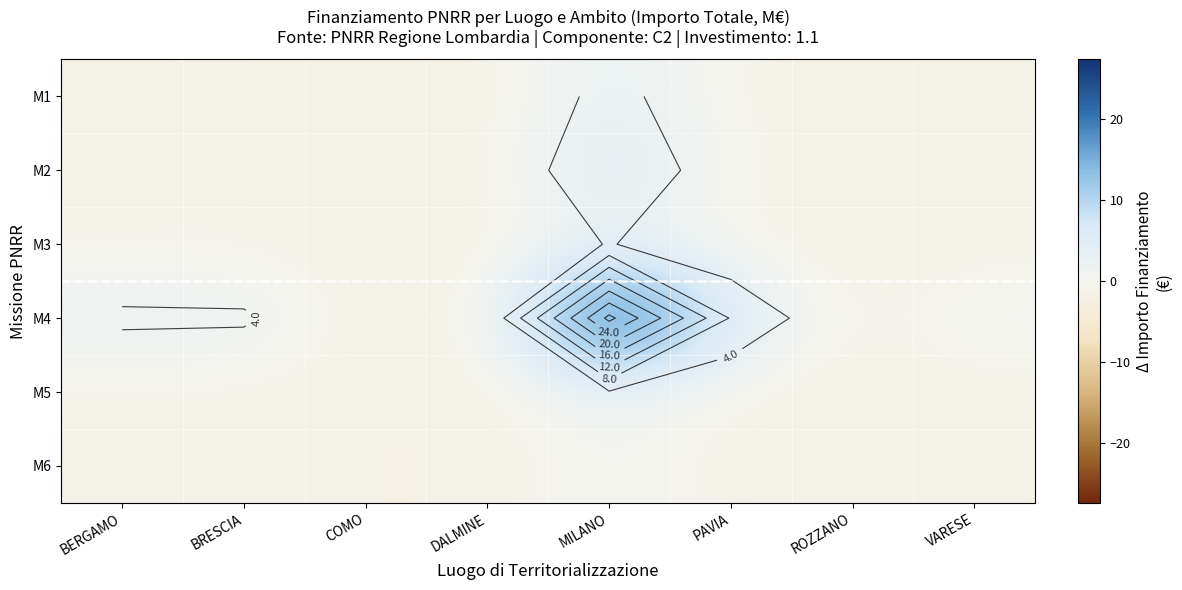

Is the value of M6 at BERGAMO greater than the value of M5 at ROZZANO?

Yes